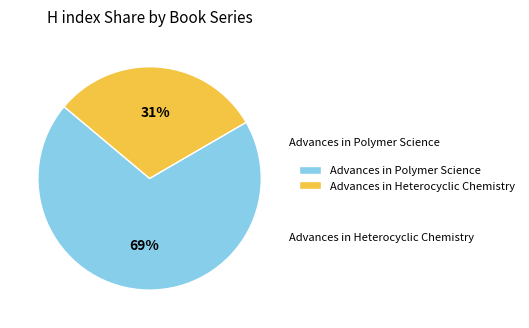

Which slice represents more than half of the pie?

Advances in Polymer Science